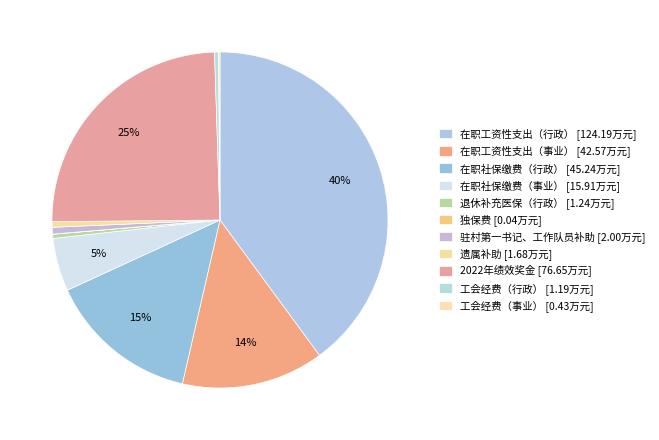

Does any single category account for the majority?

No